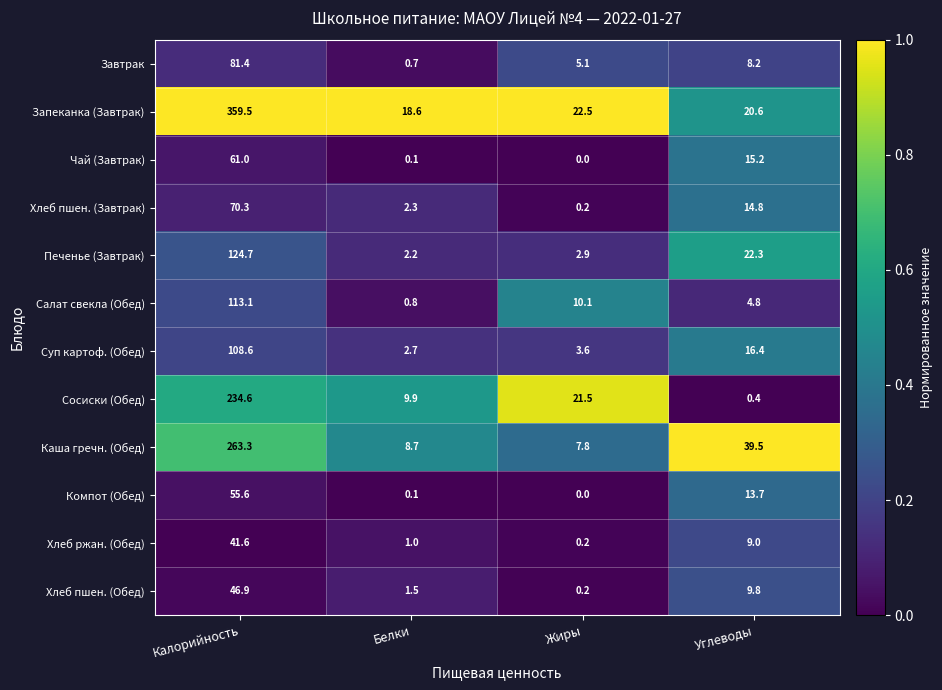

What is the difference between the maximum and minimum values in the Каша гречн. (Обед) series?

255.5